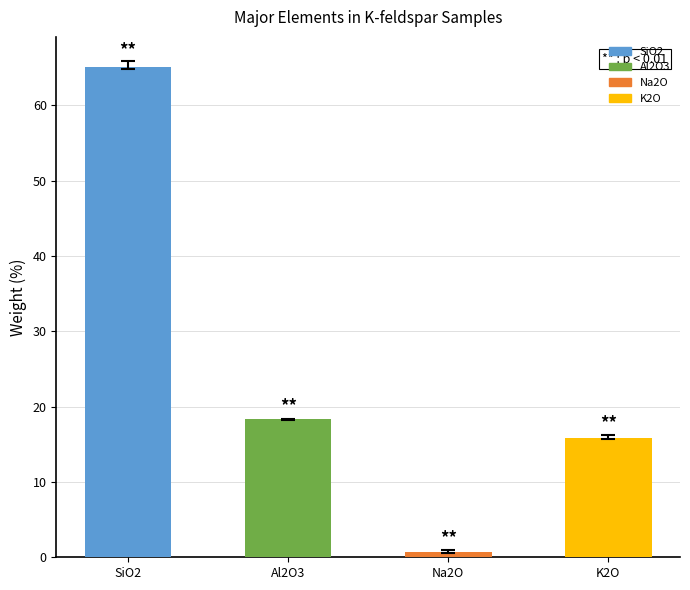

What is the change in value from SiO2 to K2O?

-49.3